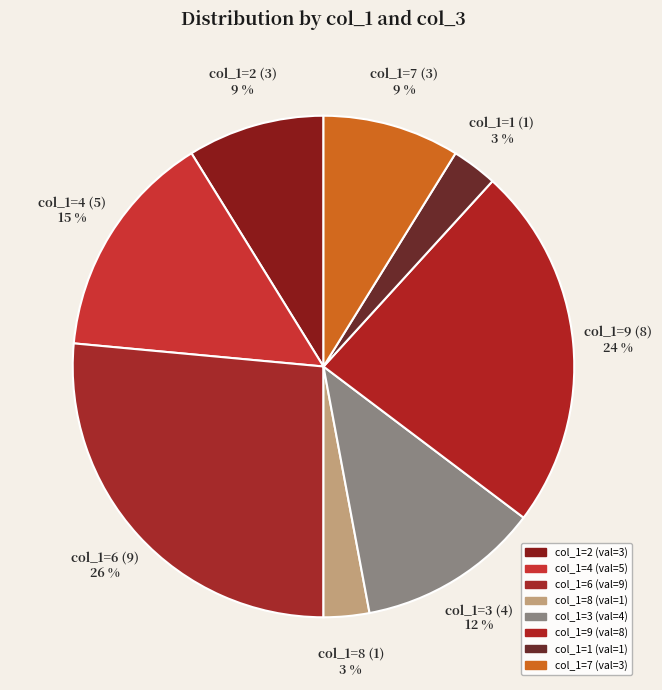

What percentage is the col_1=2 slice, to the nearest percent?

9%